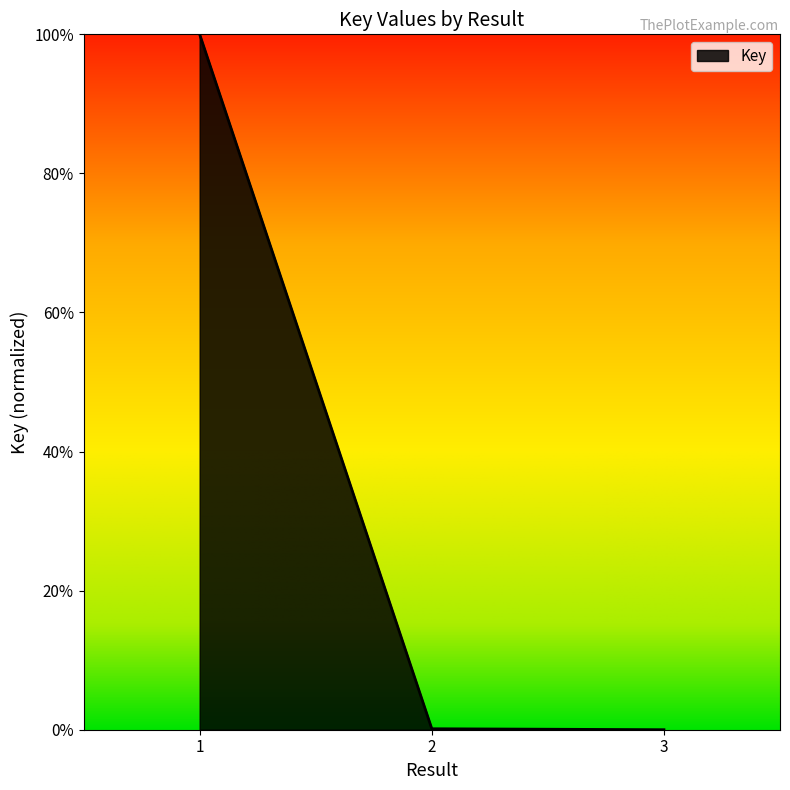

At which label is the value closest to 0?

3